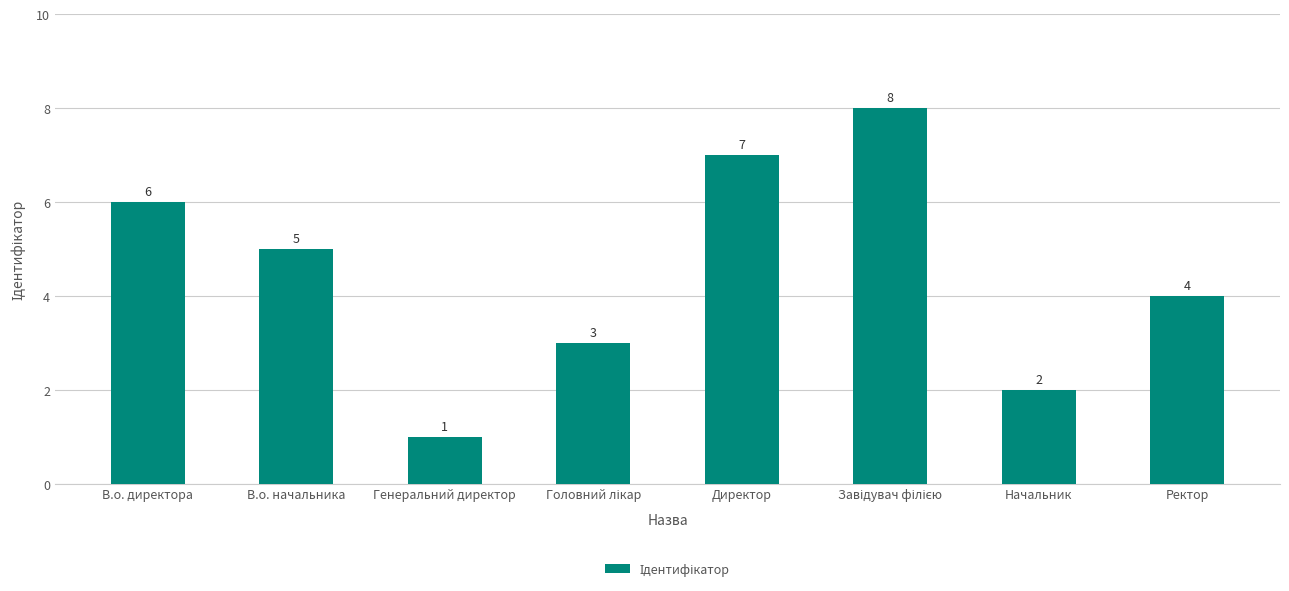

What is the label of the 1st bar from the left?

В.о. директора